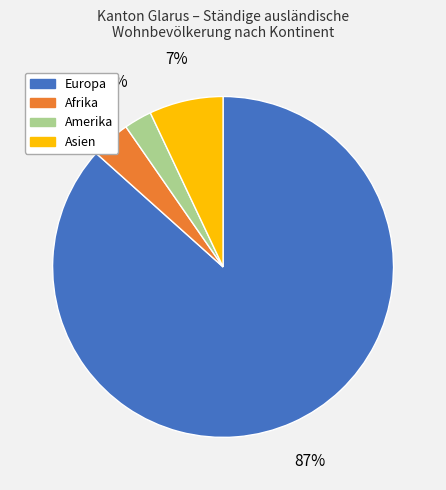

To the nearest percent, what is the average slice percentage?

25%